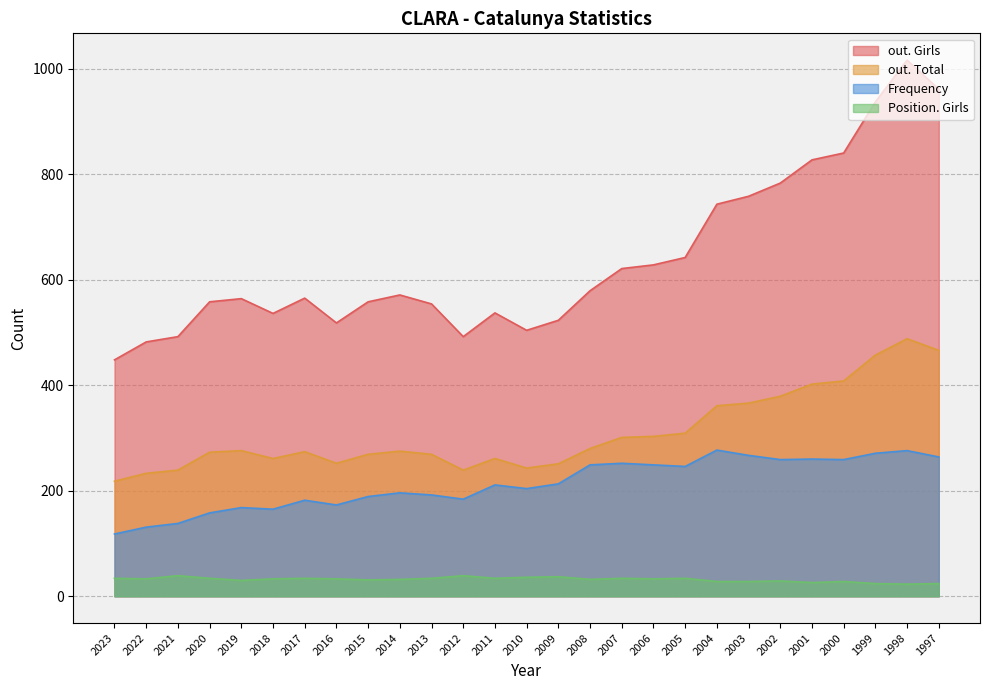

True or false: out. Total and Frequency cross at least once.

False